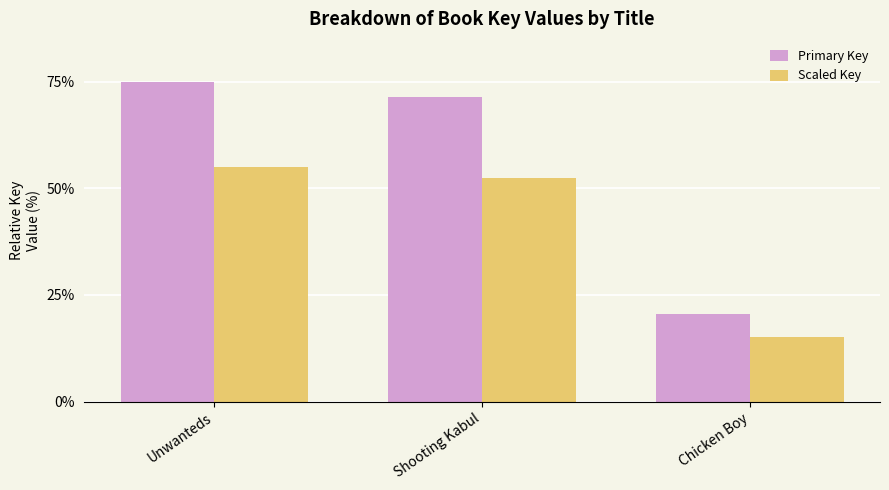

What is the smallest value displayed?

15.0